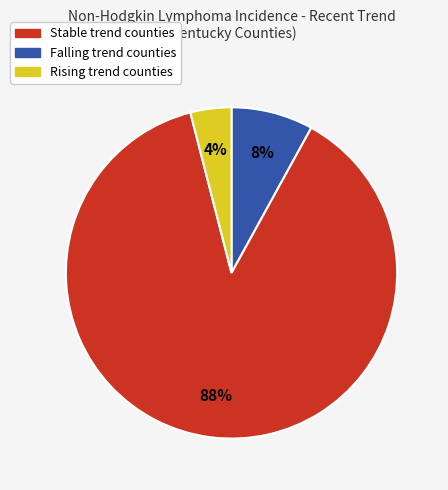

Is there any slice that represents more than half of the pie?

Yes